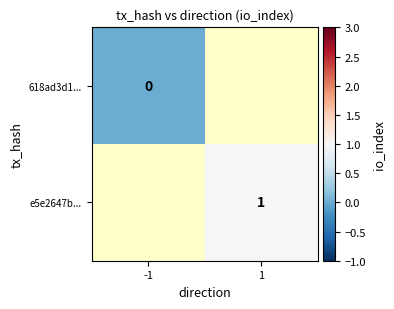

Is the value of e5e2647b... at 1 greater than the value of 618ad3d1... at -1?

Yes